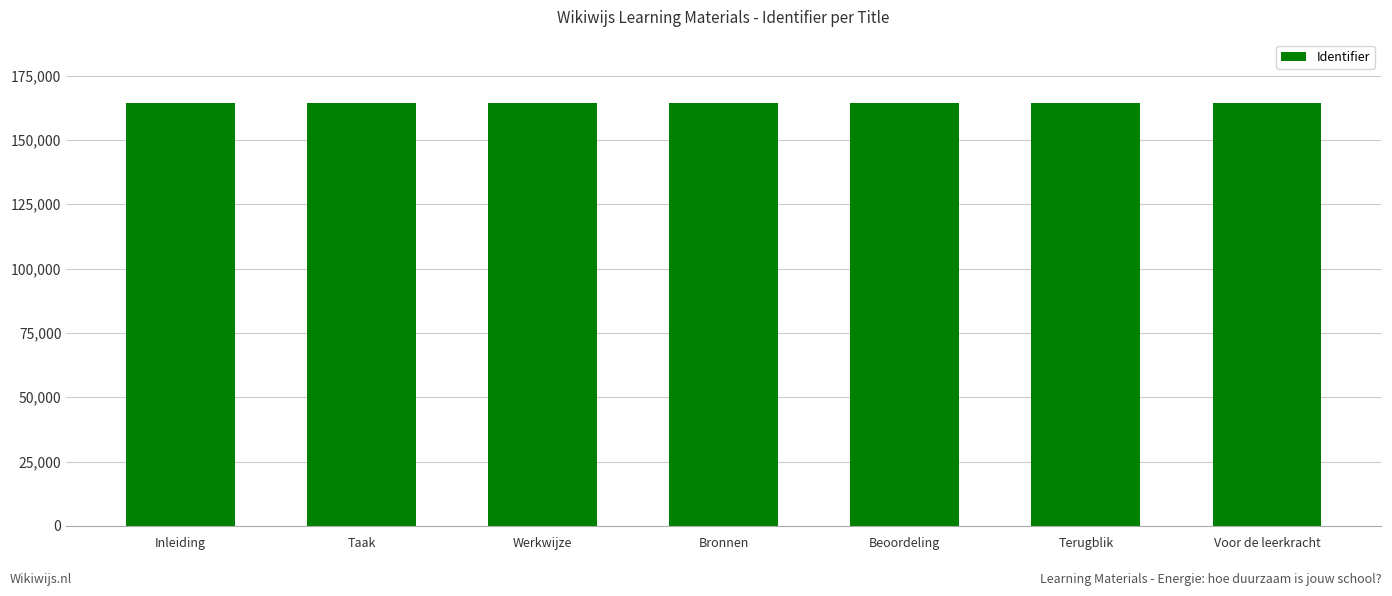

What is the average value?

164322